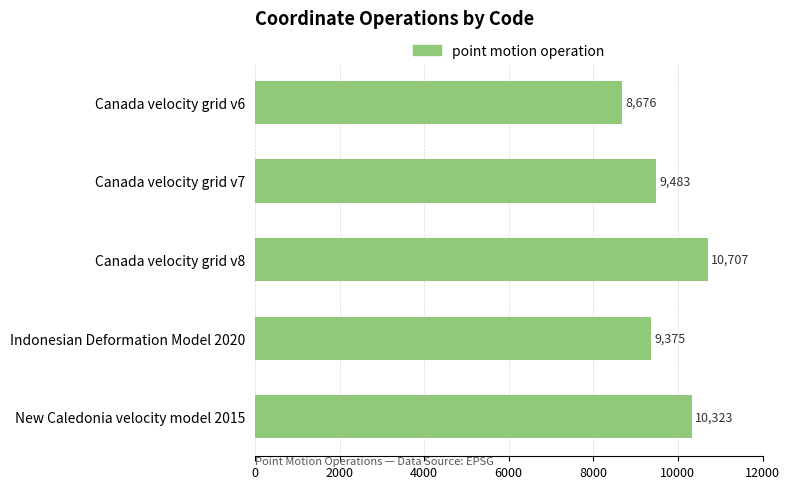

Approximately how many times larger is the value at Canada velocity grid v8 compared to Canada velocity grid v6?

1.2